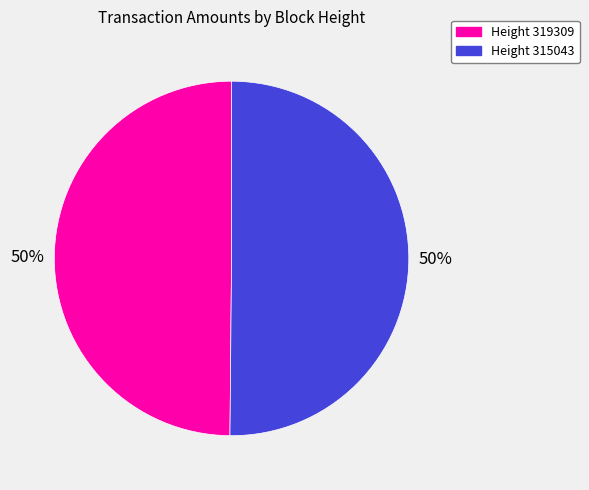

True or false: Height 315043 accounts for 44% of the total.

False